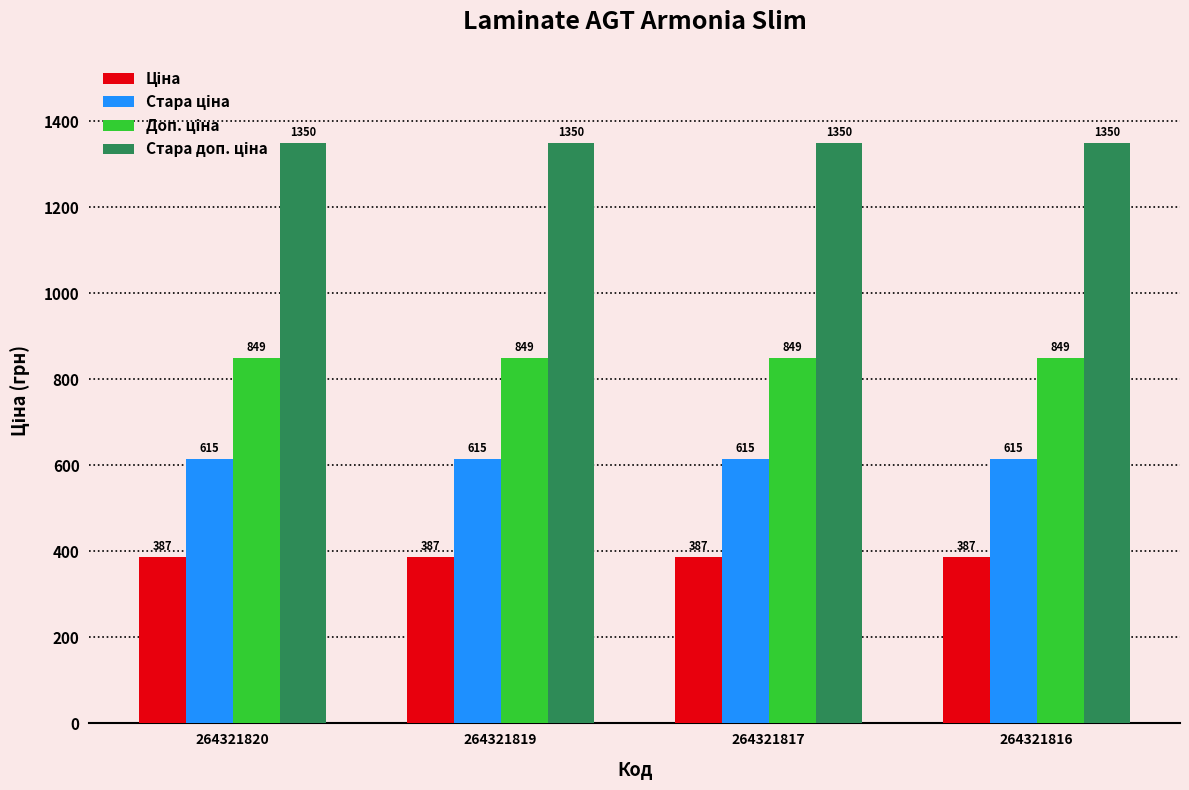

At how many categories does at least one series exceed 1102?

4